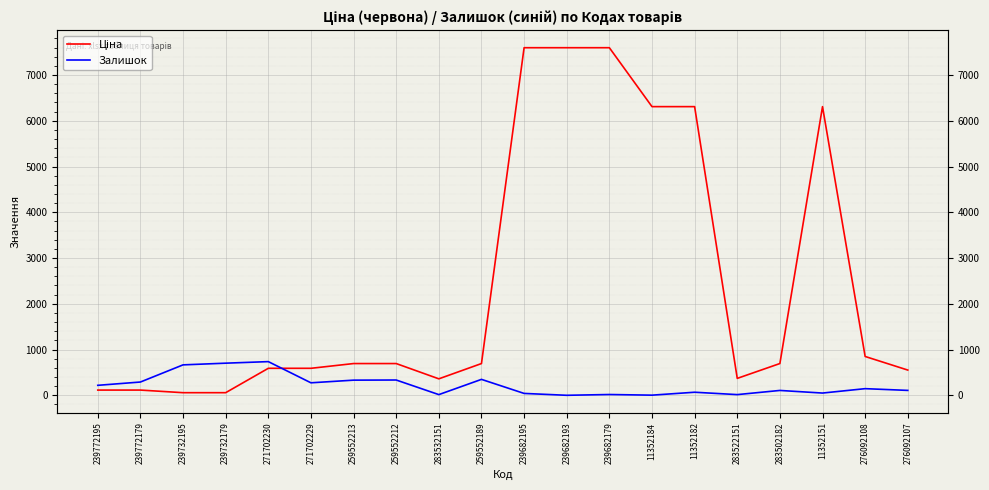

How many intersections are there between Ціна and Залишок?

1